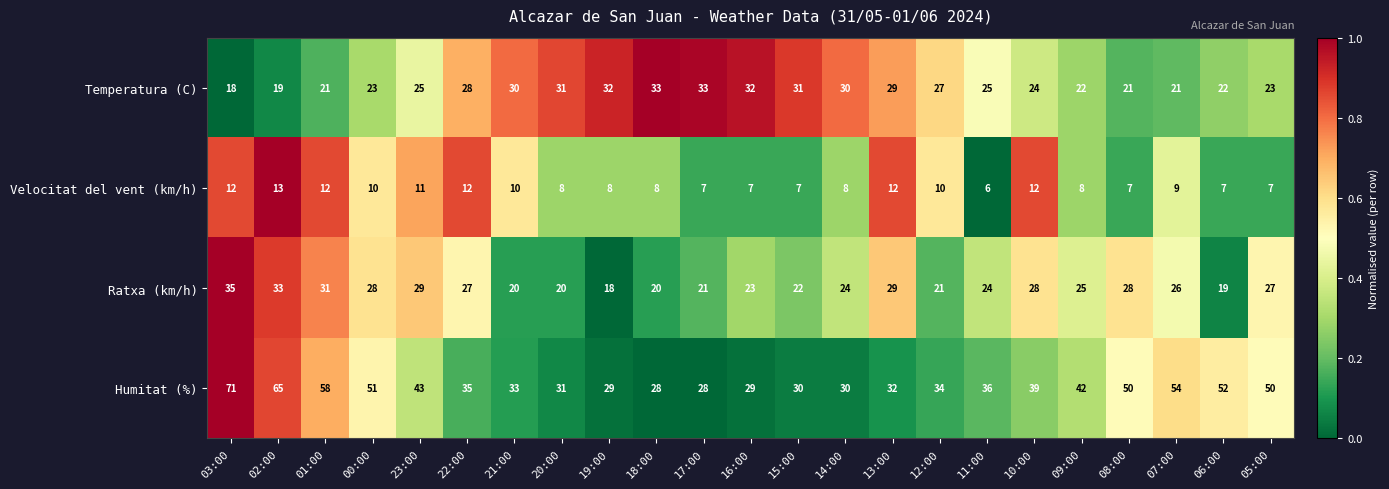

Count the number of categories in the chart.

23